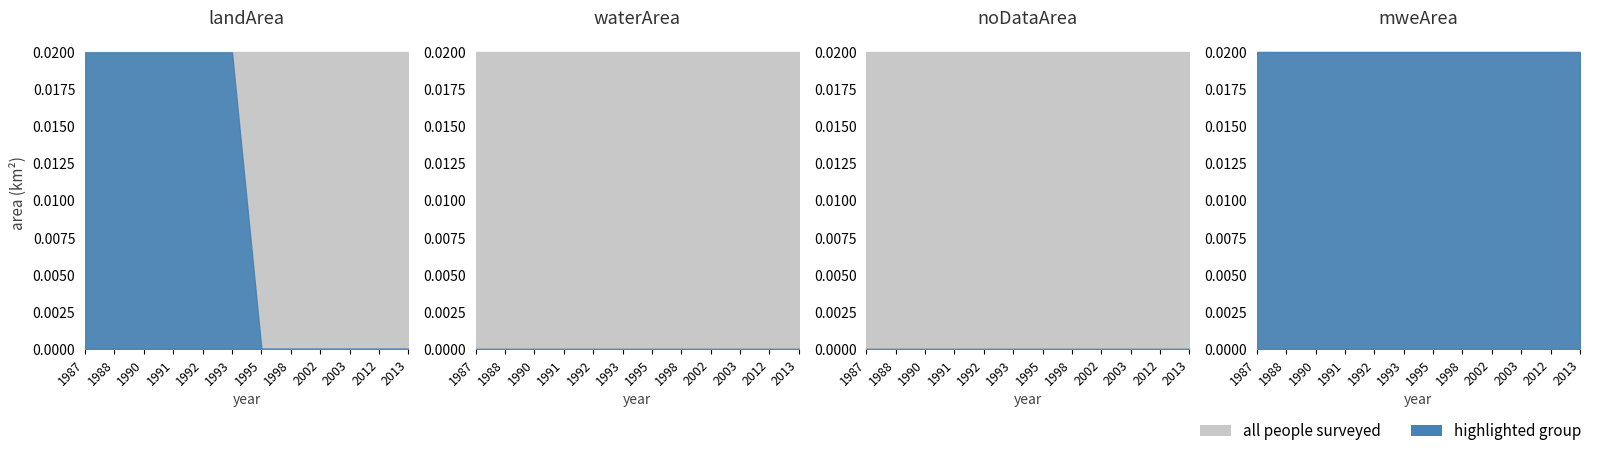

Which label corresponds to the smallest value in the chart?

1987